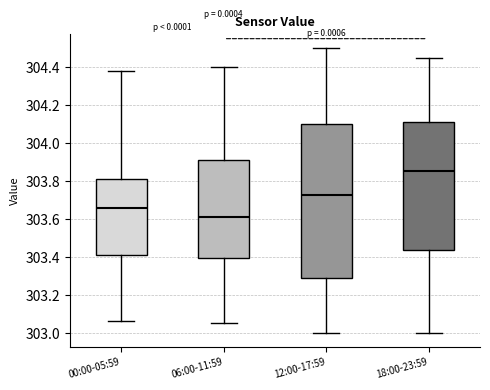

Comparing the boxes themselves (not the whiskers), which one is the tallest?

12:00-17:59